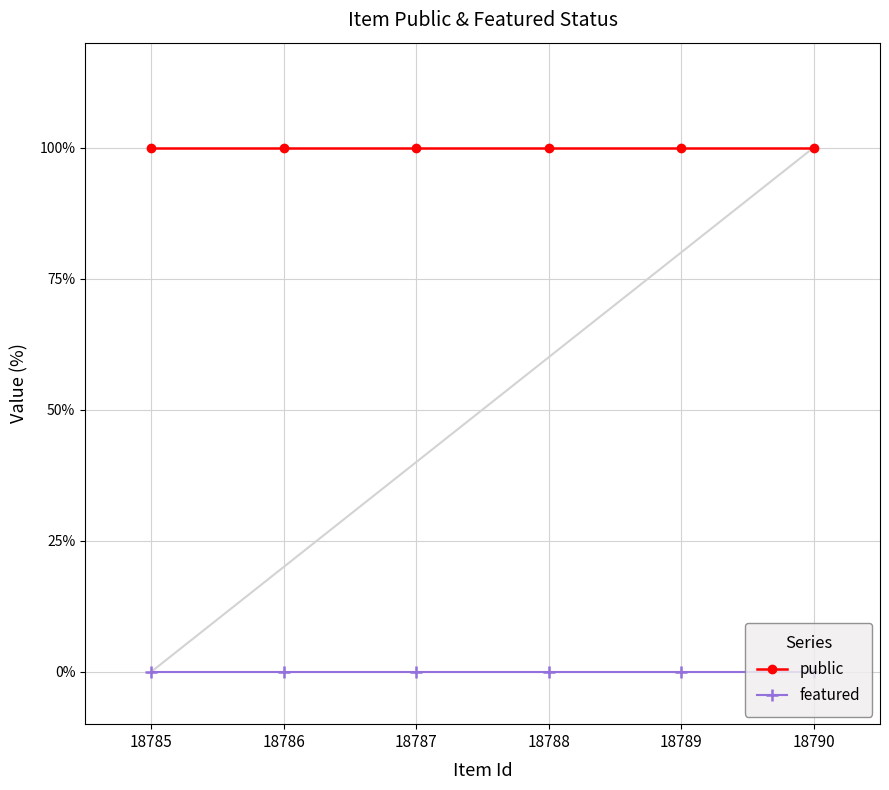

At 18788, list the series in order from largest to smallest.

public, featured